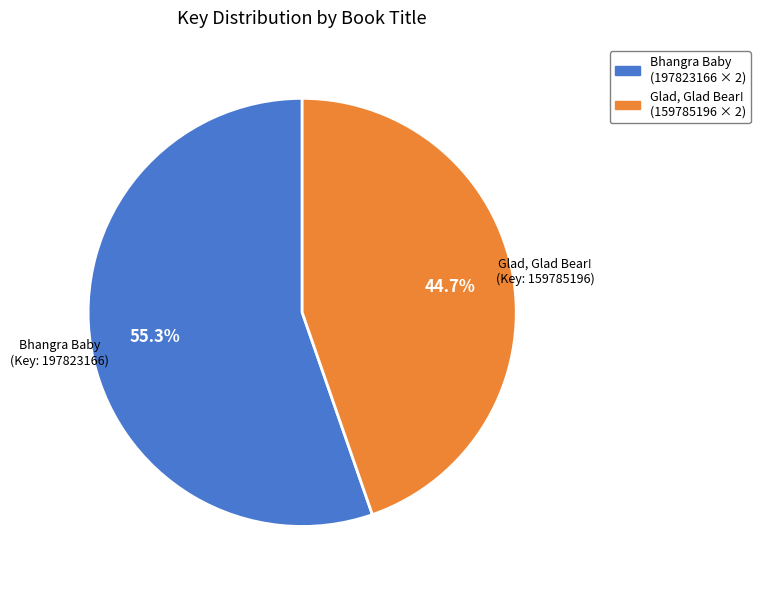

Which category has the smallest portion of the pie?

Glad, Glad Bear! (Hardcover)